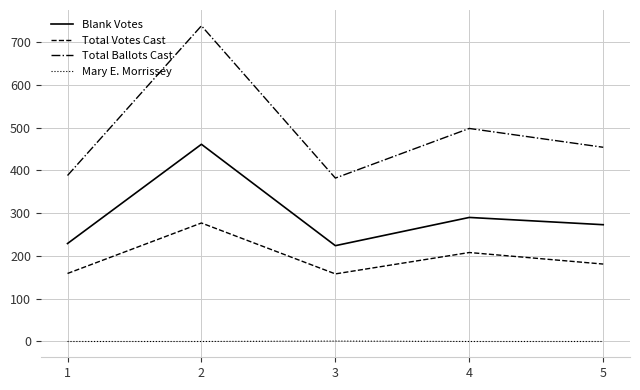

Which series changed the most between 3 and 5?

Total Ballots Cast